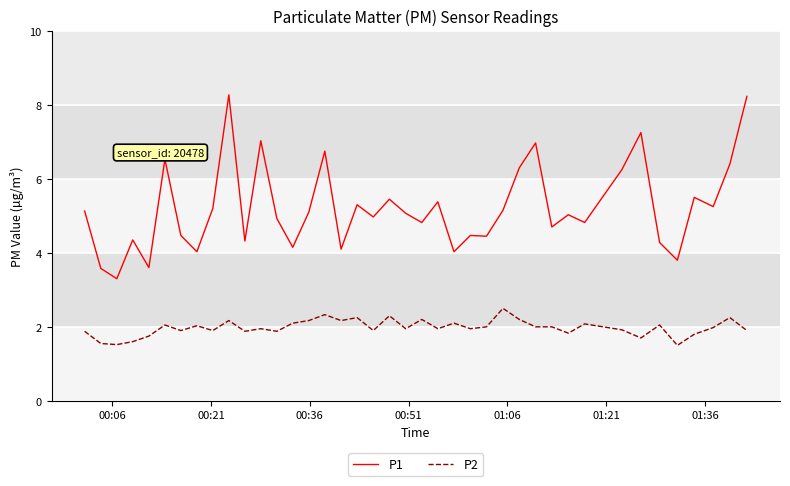

Which series has the widest spread of values?

P1